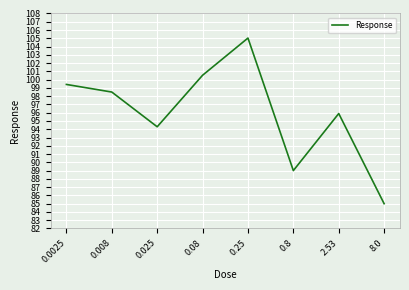

At which category does the data reach its first local valley?

0.025